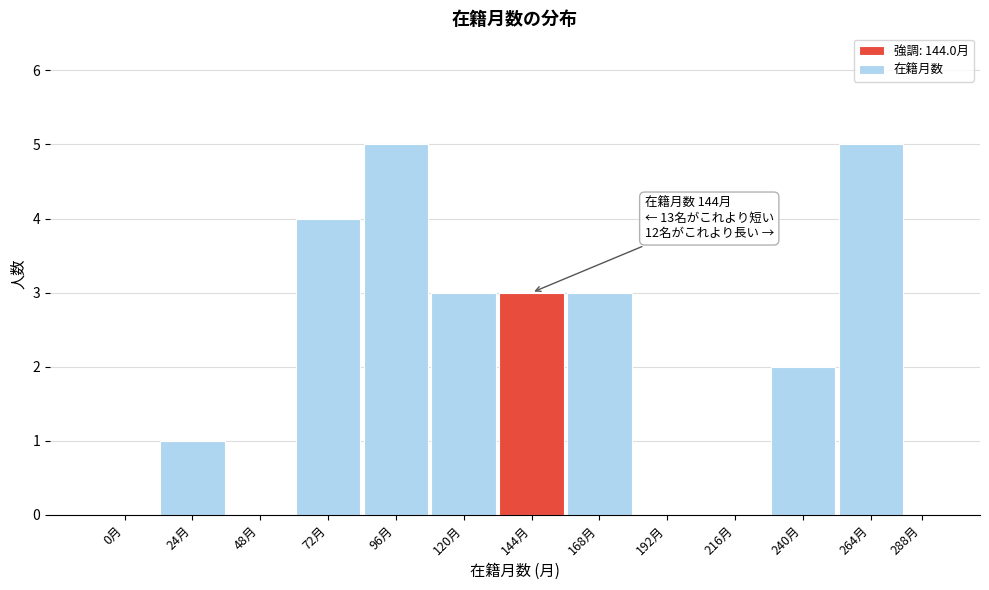

Reading left to right, extract all data points from this chart.

0月=0	24月=1	48月=0	72月=4	96月=5	120月=3	144月=3	168月=3	192月=0	216月=0	240月=2	264月=5	288月=0